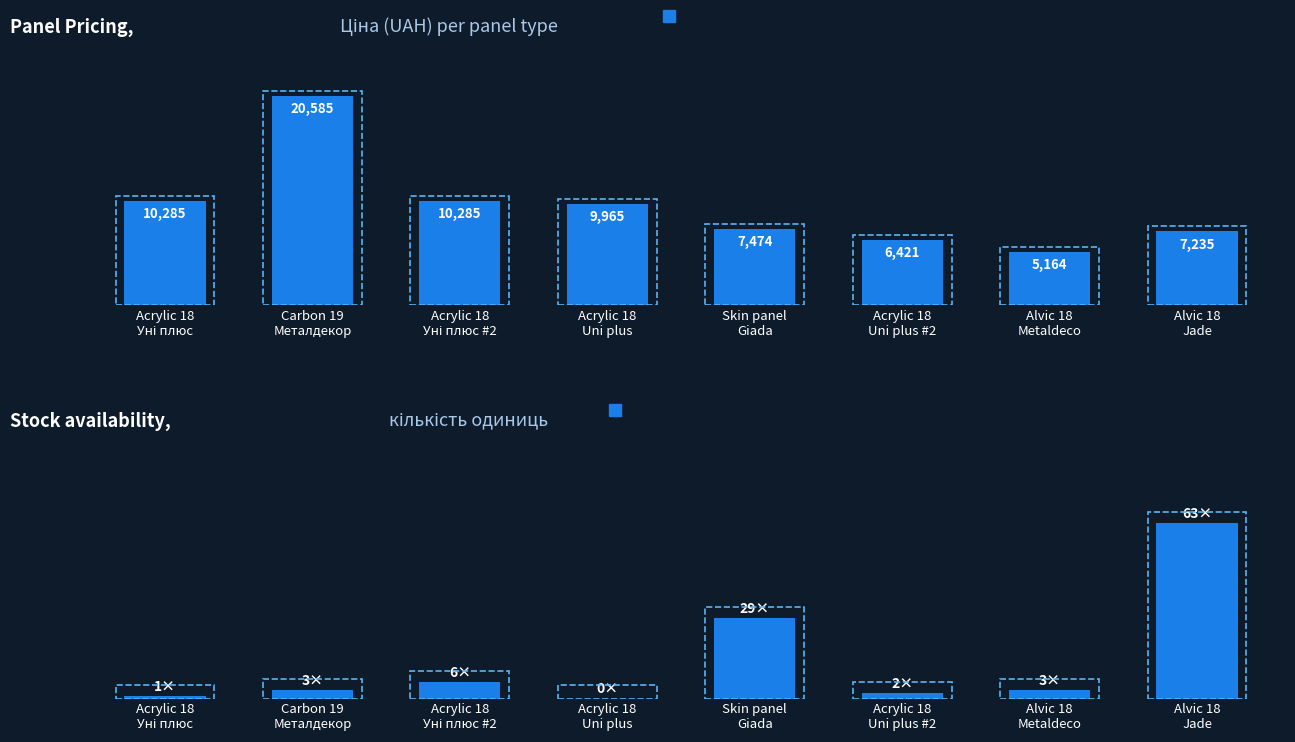

Is the value of Залишок at Acrylic 18
Уні плюс greater than the value of Ціна at Acrylic 18
Uni plus #2?

No